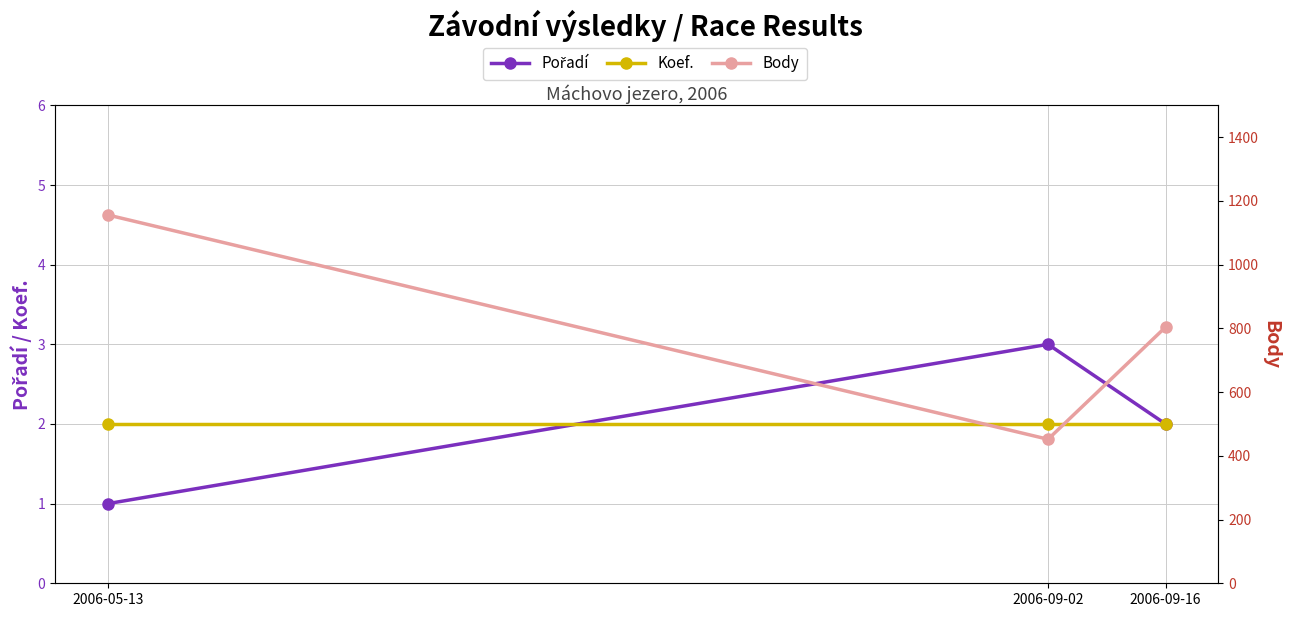

At which category is the sum across all series the highest?

2006-05-13